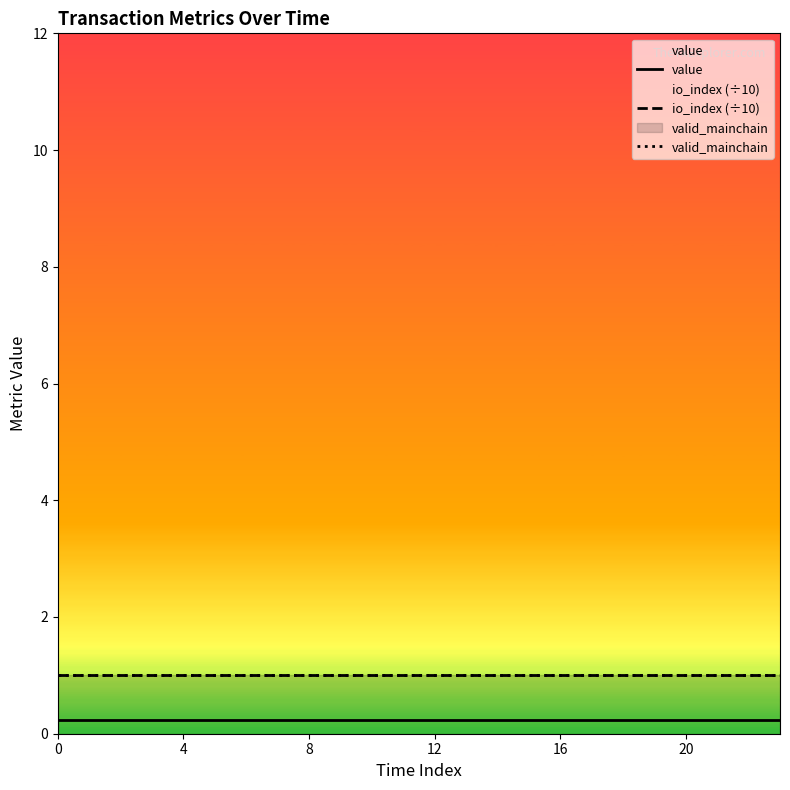

True or false: io_index (÷10) and valid_mainchain cross at least once.

False